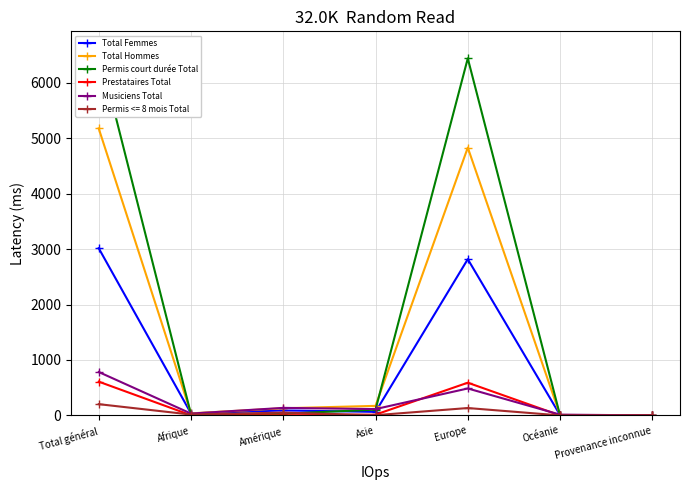

Reading left to right, extract all data points from this chart.

Total Femmes: Total général=3016	Afrique=37	Amérique=90	Asie=64	Europe=2818	Océanie=7	Provenance inconnue=0
Total Hommes: Total général=5177	Afrique=37	Amérique=129	Asie=172	Europe=4831	Océanie=8	Provenance inconnue=0
Permis court durée Total: Total général=6598	Afrique=23	Amérique=30	Asie=104	Europe=6440	Océanie=1	Provenance inconnue=0
Prestataires Total: Total général=609	Afrique=3	Amérique=2	Asie=14	Europe=590	Océanie=0	Provenance inconnue=0
Musiciens Total: Total général=783	Afrique=33	Amérique=136	Asie=114	Europe=486	Océanie=14	Provenance inconnue=0